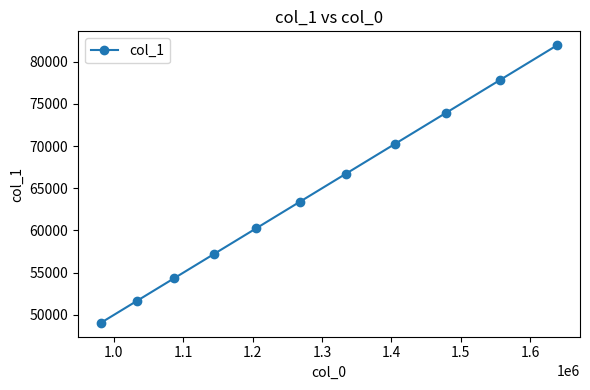

What is the difference between the maximum and minimum values?

32879.8